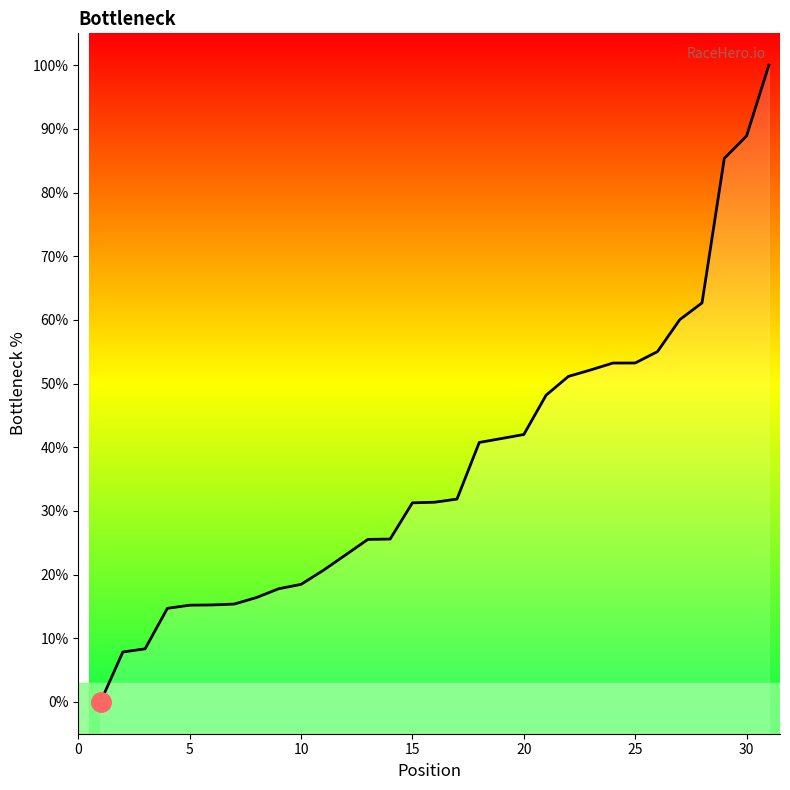

What is the difference between the maximum and minimum values?

100.0